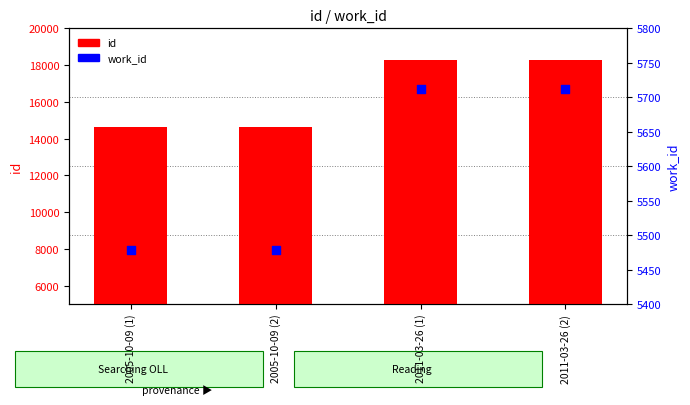

Which series has the widest spread of Y values?

id